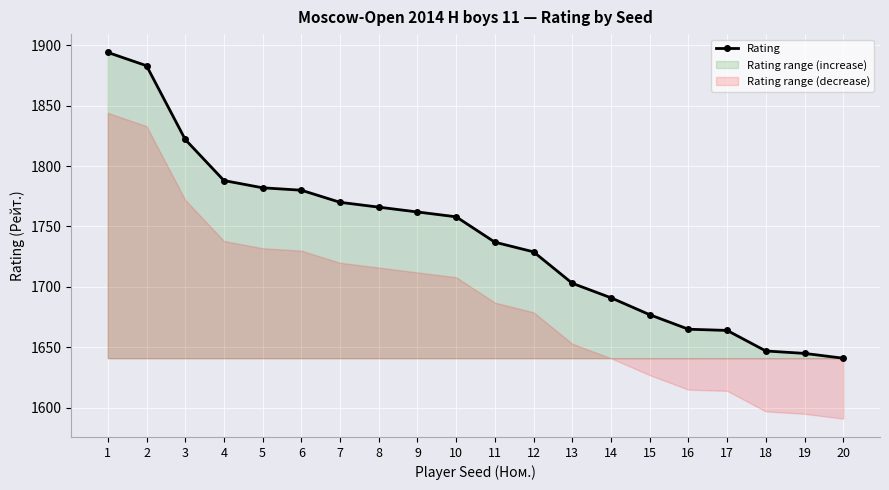

The chart shows a value of 1780 at 6. True or false?

True